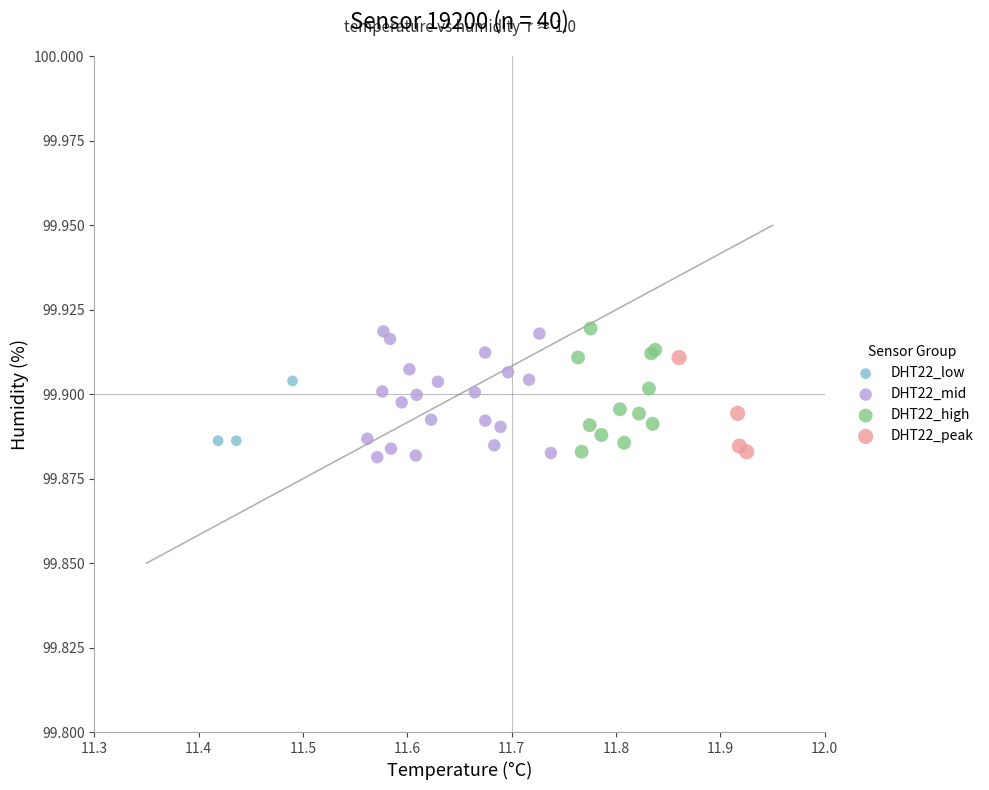

Which series has the widest spread of Y values?

DHT22_mid